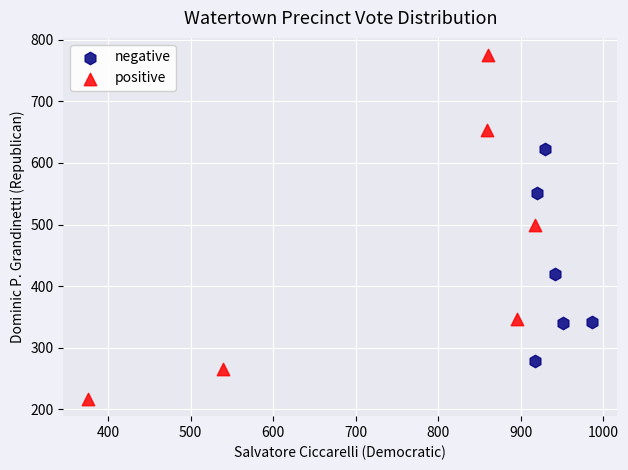

Which series has the largest Y range (max minus min)?

positive